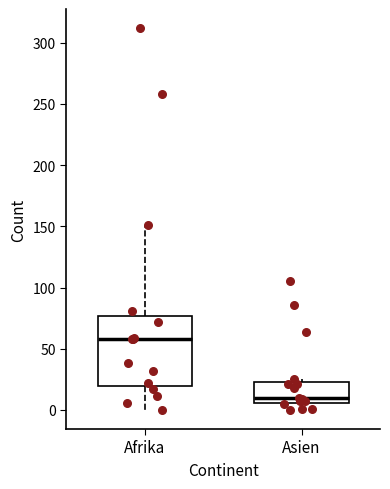

Reading left to right, read every box against the y-axis: the position of its median line, the range the box covers, and the ends of its whiskers. The values are not printed on the chart, so give them approximately, as read against the axis.

Afrika: median 60, box 20 to 75, whiskers 0 to 150
Asien: median 10, box 5 to 25, whiskers 0 to 25 (just above the box's upper edge)